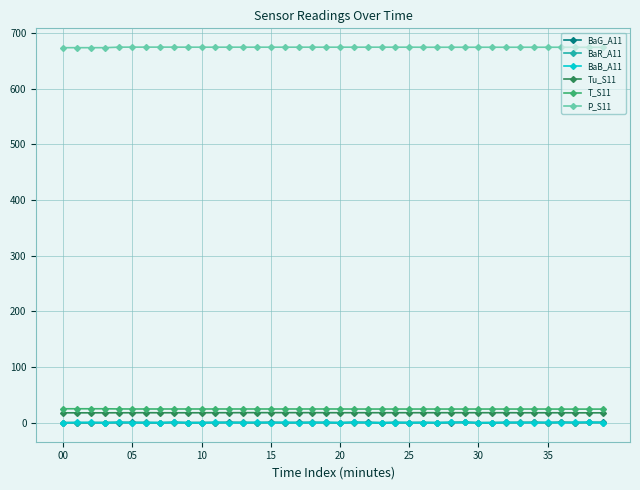

True or false: BaR_A11 has more than 1 points higher than both neighbors.

True